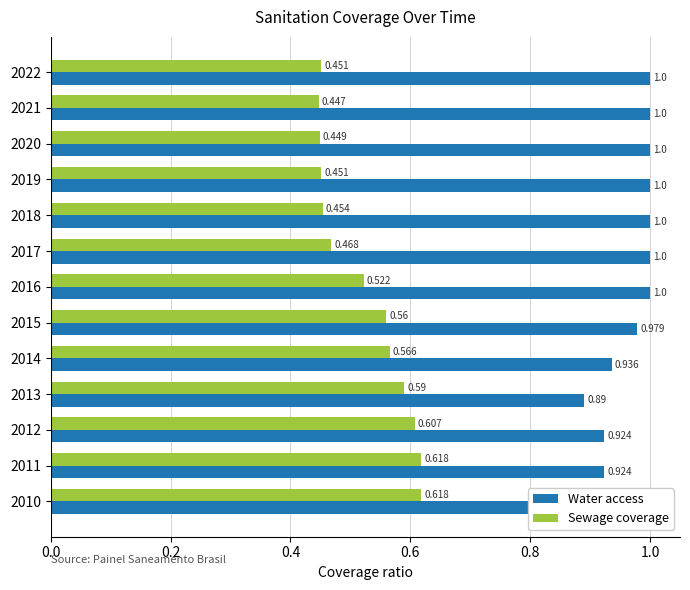

Which series has the widest spread of values?

Sewage coverage